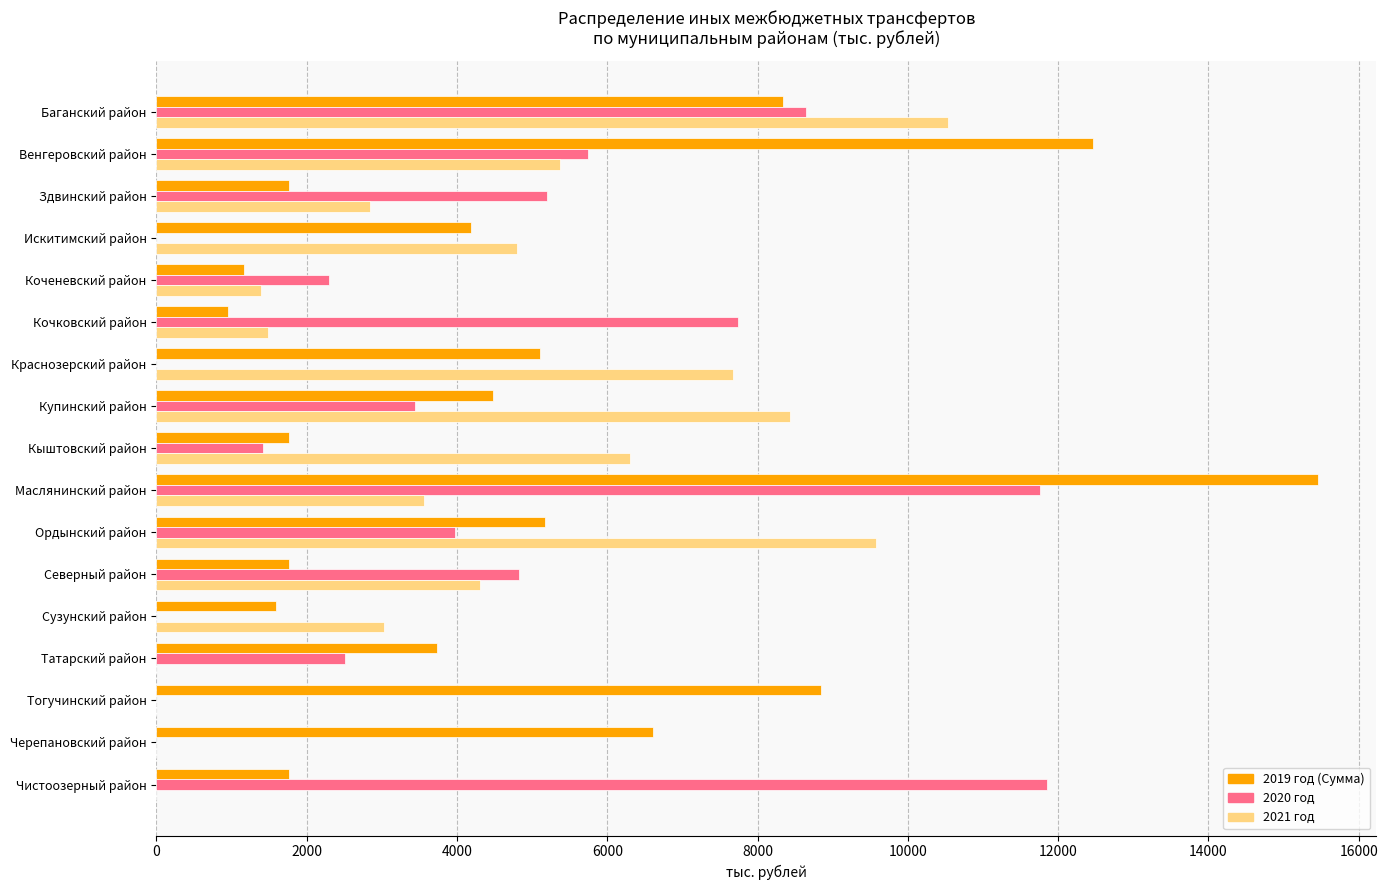

Which series has the largest range (max minus min)?

2019 год (Сумма)